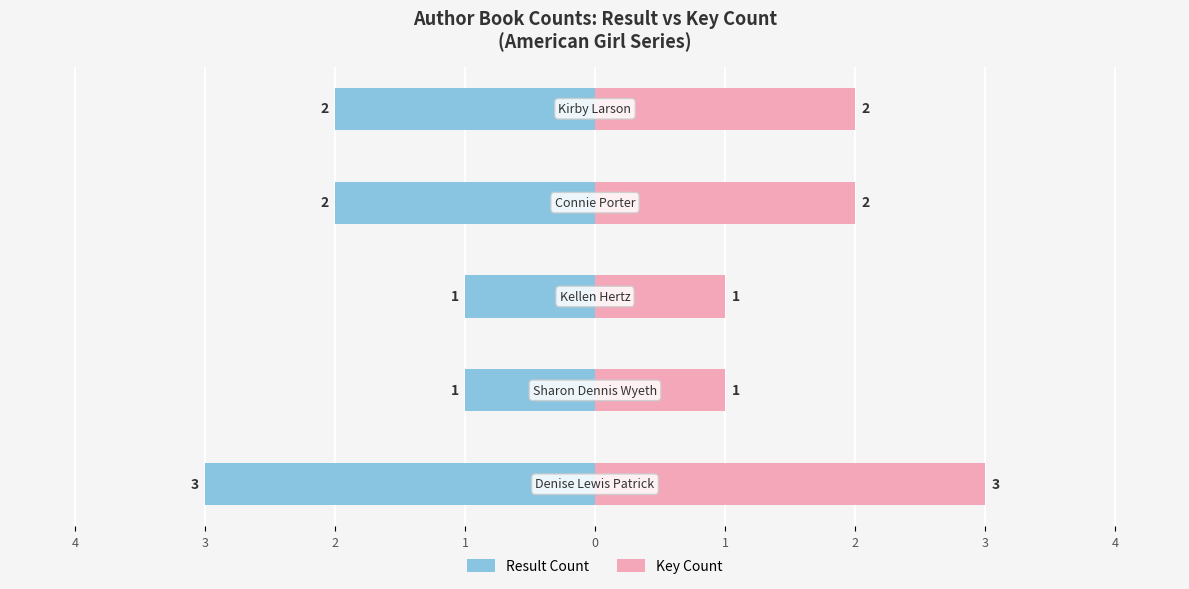

Does the chart contain stacked bars?

No